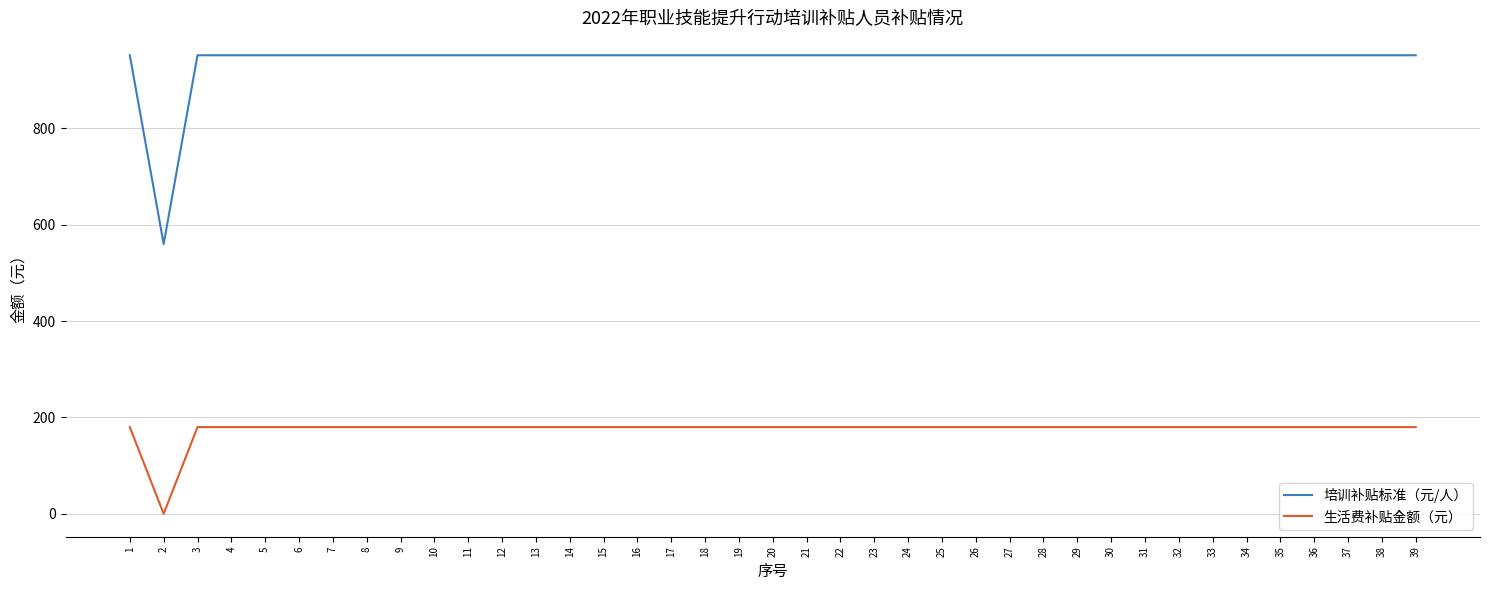

Reading left to right, transcribe all the data shown in this chart.

培训补贴标准（元/人）: 1=952	2=560	3=952	4=952	5=952	6=952	7=952	8=952	9=952	10=952	11=952	12=952	13=952	14=952	15=952	16=952	17=952	18=952	19=952	20=952	21=952	22=952	23=952	24=952	25=952	26=952	27=952	28=952	29=952	30=952	31=952	32=952	33=952	34=952	35=952	36=952	37=952	38=952	39=952
生活费补贴金额（元）: 1=180	2=0	3=180	4=180	5=180	6=180	7=180	8=180	9=180	10=180	11=180	12=180	13=180	14=180	15=180	16=180	17=180	18=180	19=180	20=180	21=180	22=180	23=180	24=180	25=180	26=180	27=180	28=180	29=180	30=180	31=180	32=180	33=180	34=180	35=180	36=180	37=180	38=180	39=180